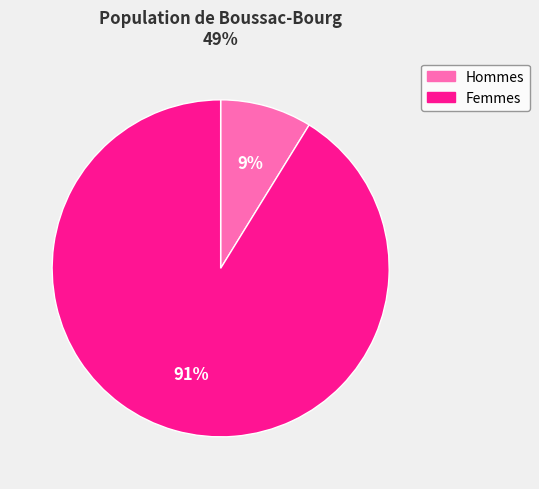

Rank the categories by value from lowest to highest.

Hommes, Femmes